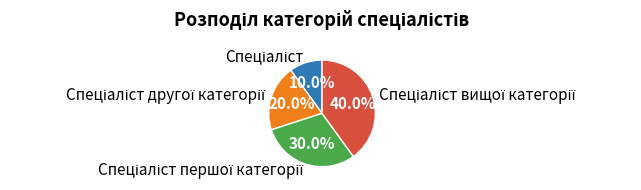

Is there a majority slice in this chart?

No